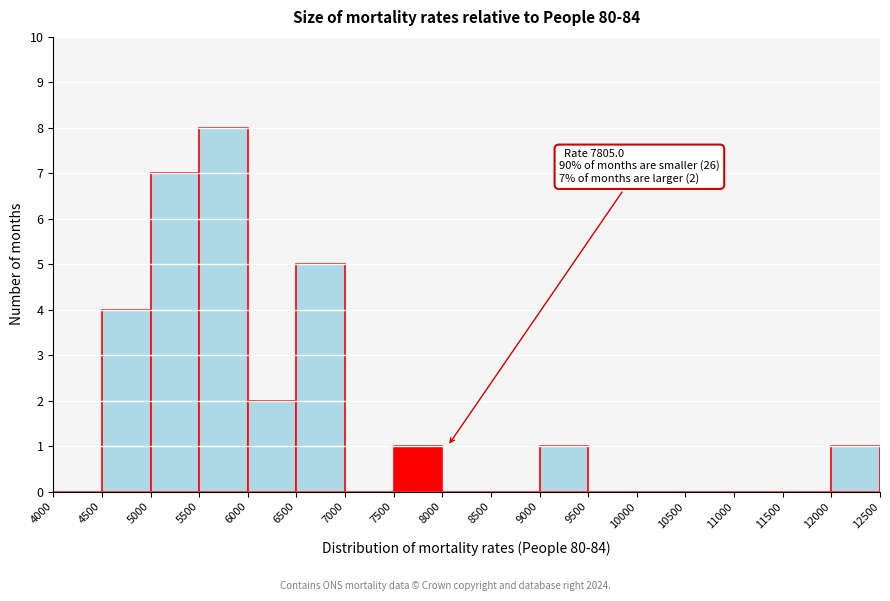

Over which range of the x-axis is the bar tallest?

5500 to 6000